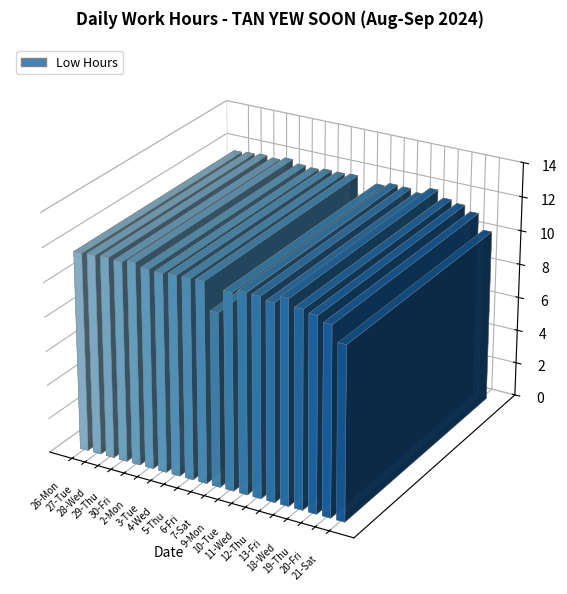

Where is the data nearest to the value 11?

20-Fri